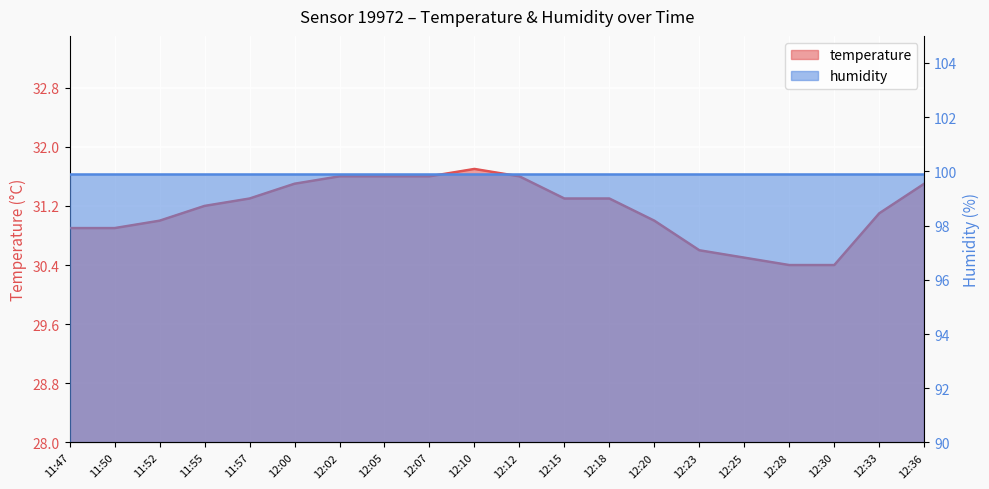

What is the average value?

31.1